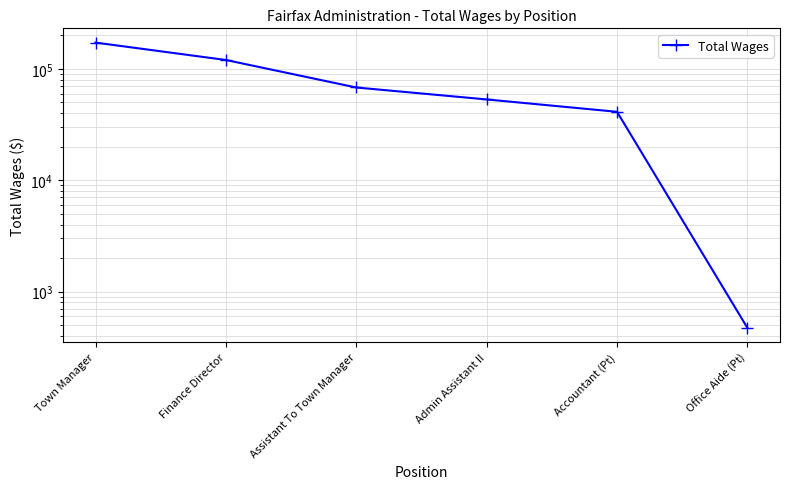

What is the label of the 5th point from the right?

Finance Director